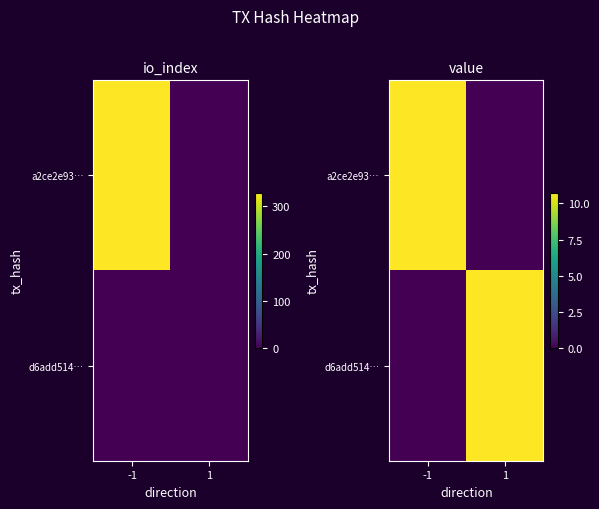

What is the total value across all series at -1?

10.7